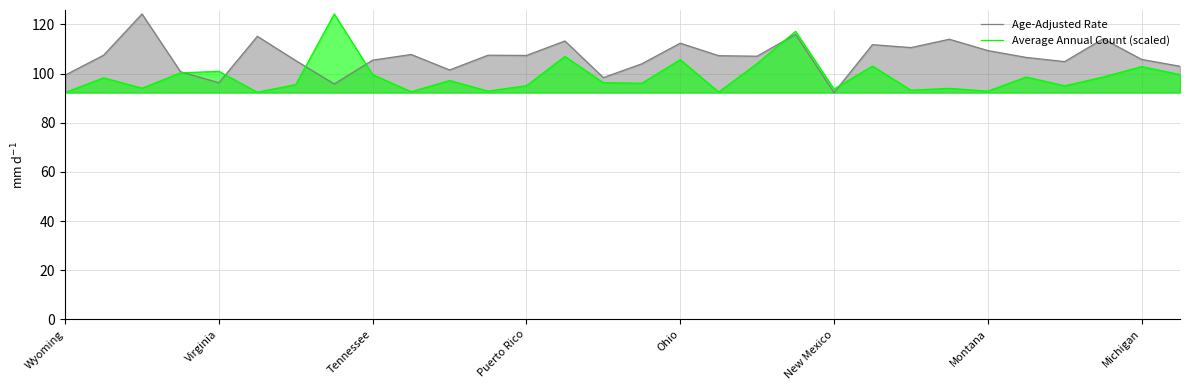

At how many categories does at least one series exceed 104?

22